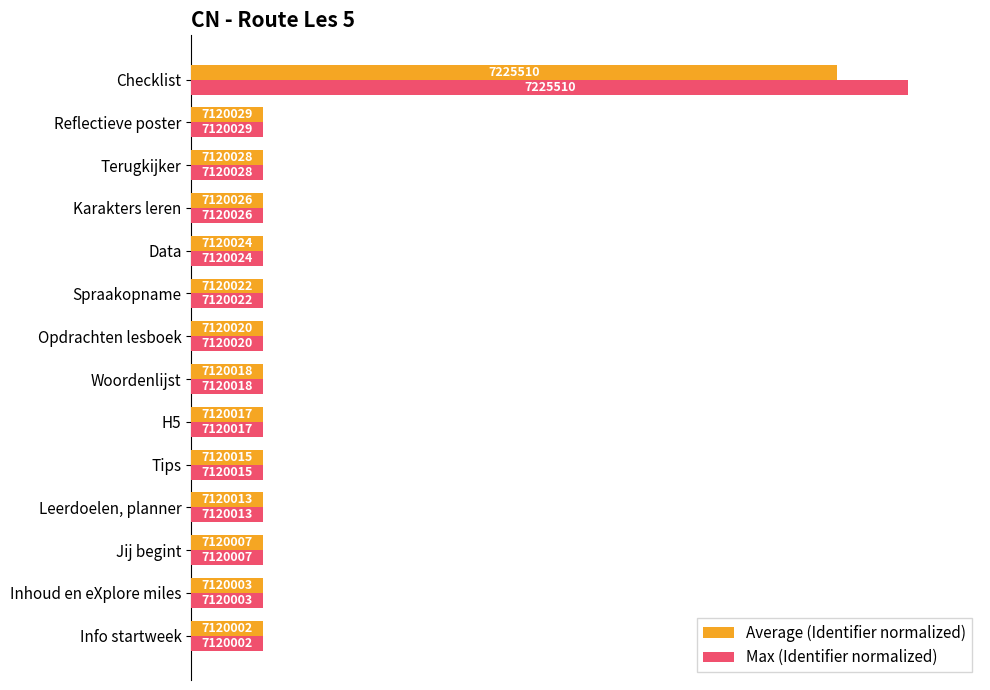

What are all the series names shown in the legend?

Average (Identifier normalized), Max (Identifier normalized)